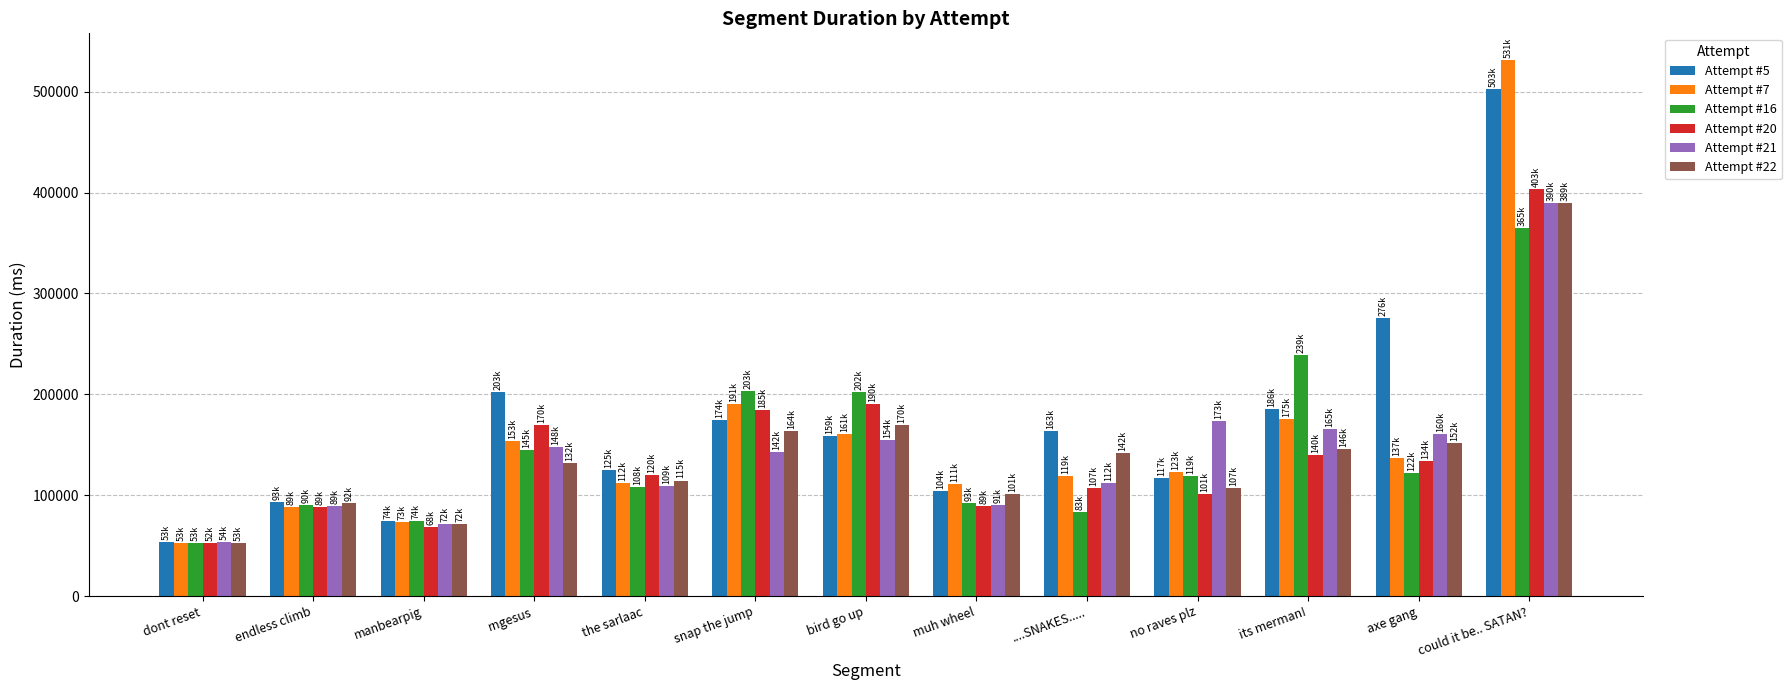

What is the lowest value of the Attempt #20 series?

52465